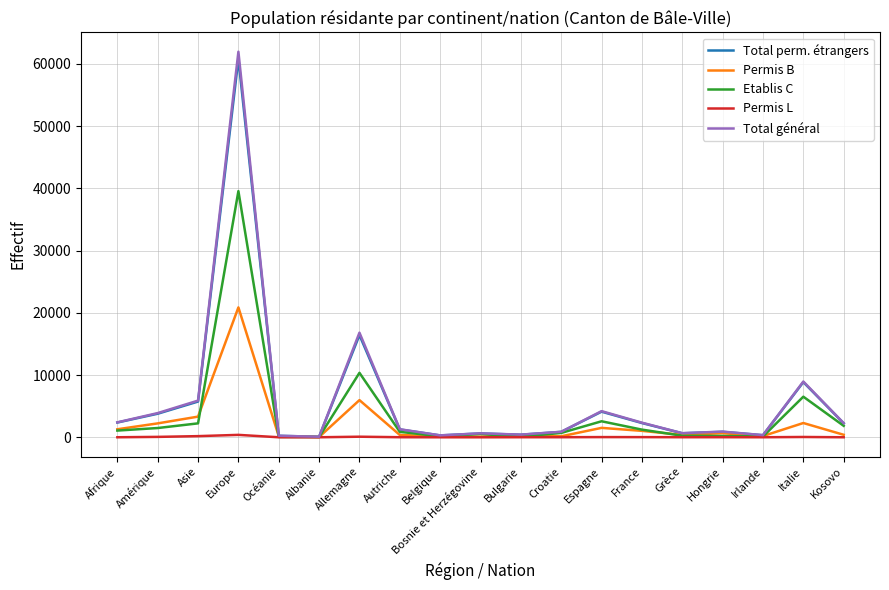

Where does the Permis B series first go above 401?

Afrique